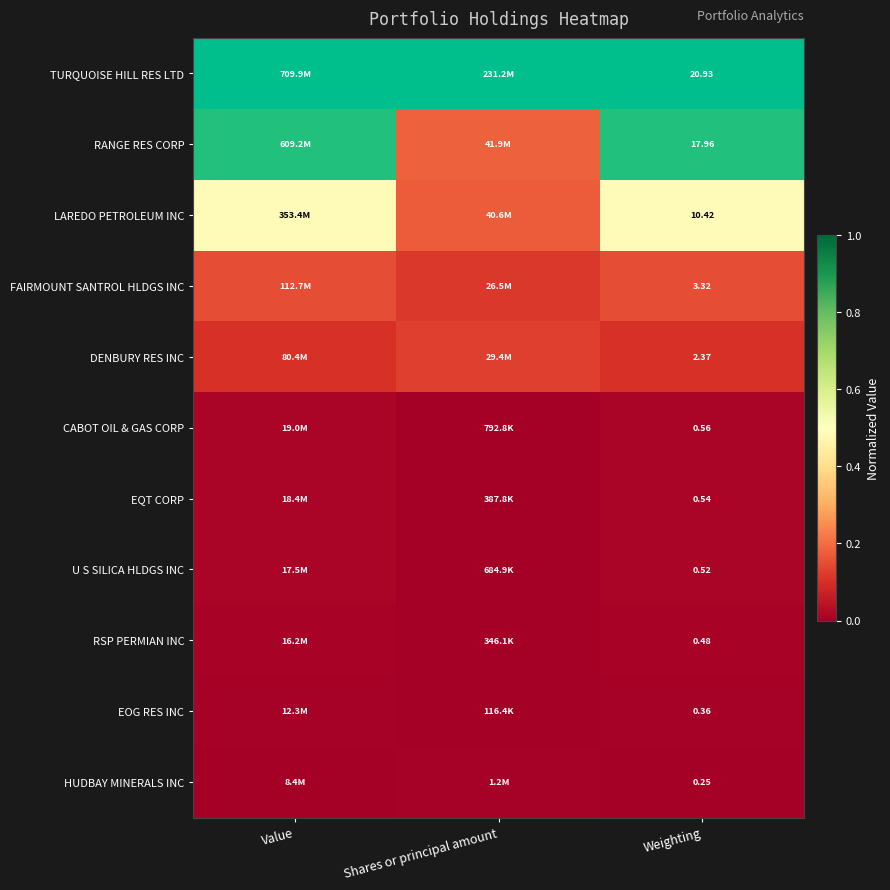

Is the value of RANGE RES CORP at Weighting greater than the value of EQT CORP at Weighting?

Yes